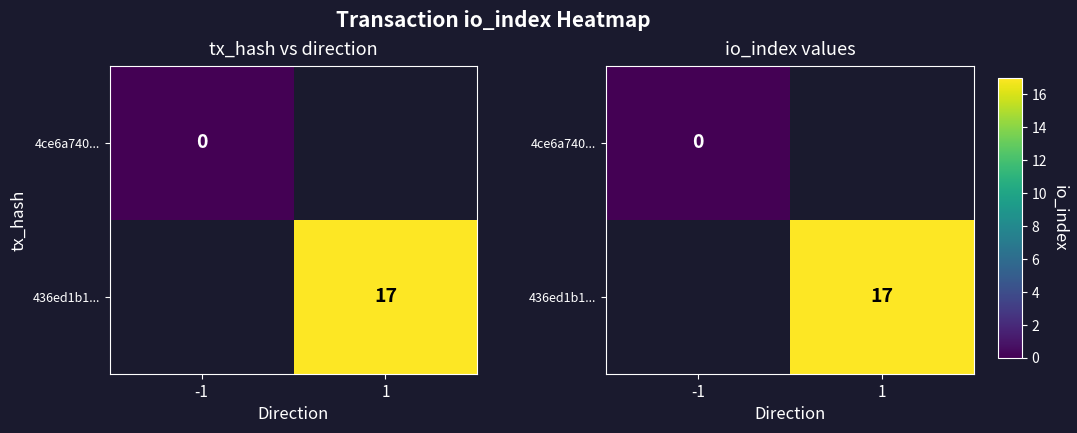

At -1, list the series in order from largest to smallest.

4ce6a740..., 436ed1b1...